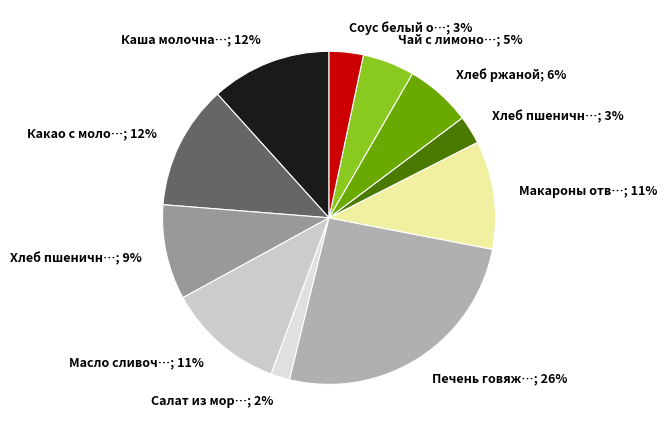

To the nearest percent, what is the average slice percentage?

9%